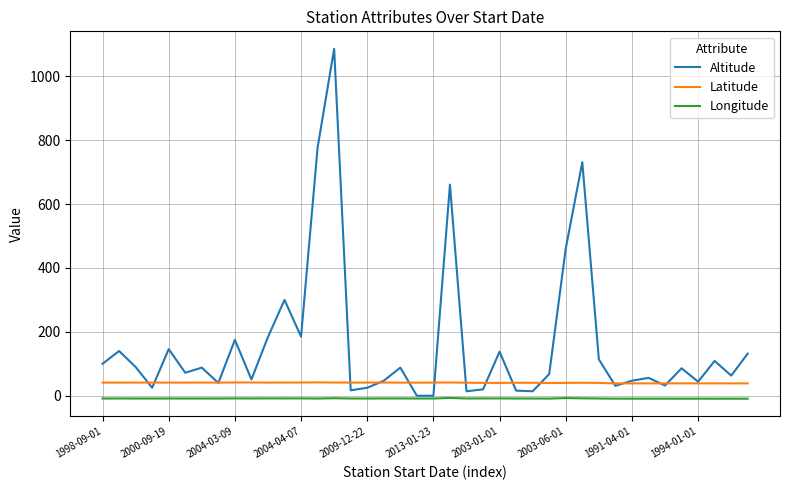

True or false: Latitude and Longitude cross at least once.

False